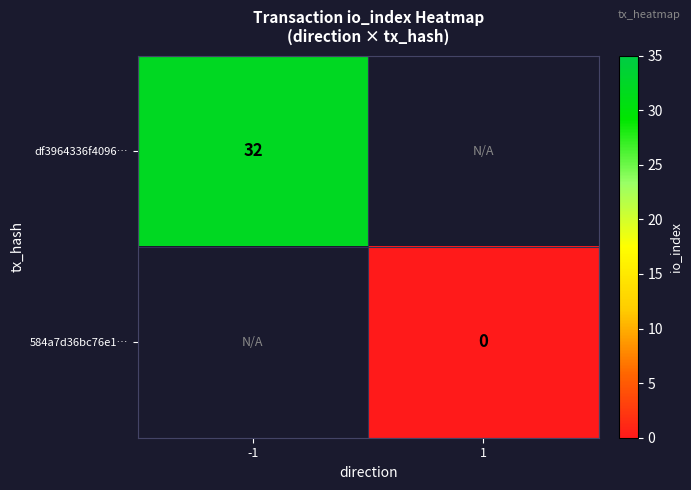

The value of df3964336f4096… at -1 is 48. True or false?

False